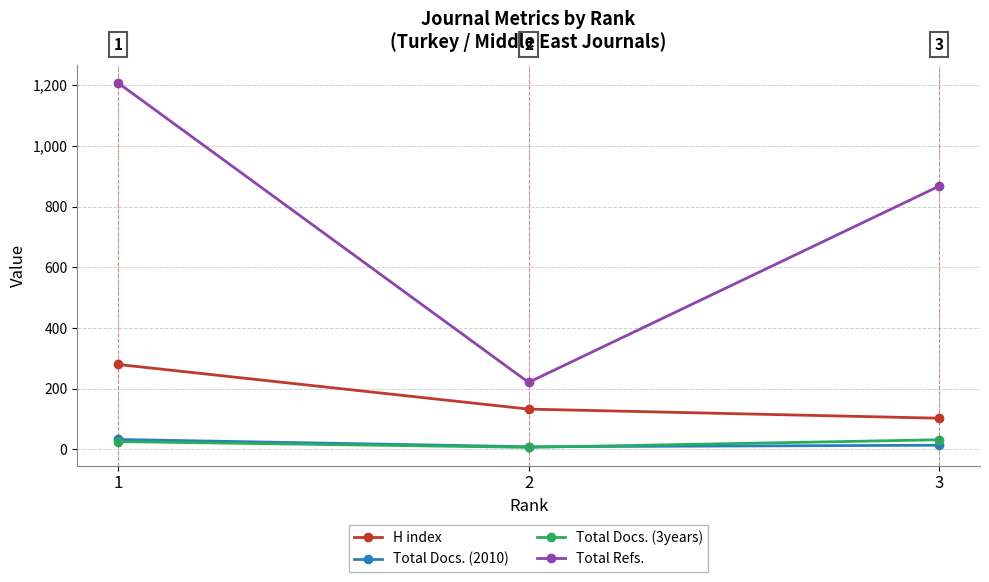

Is the value of H index at 2 greater than the value of Total Docs. (3years) at 3?

Yes